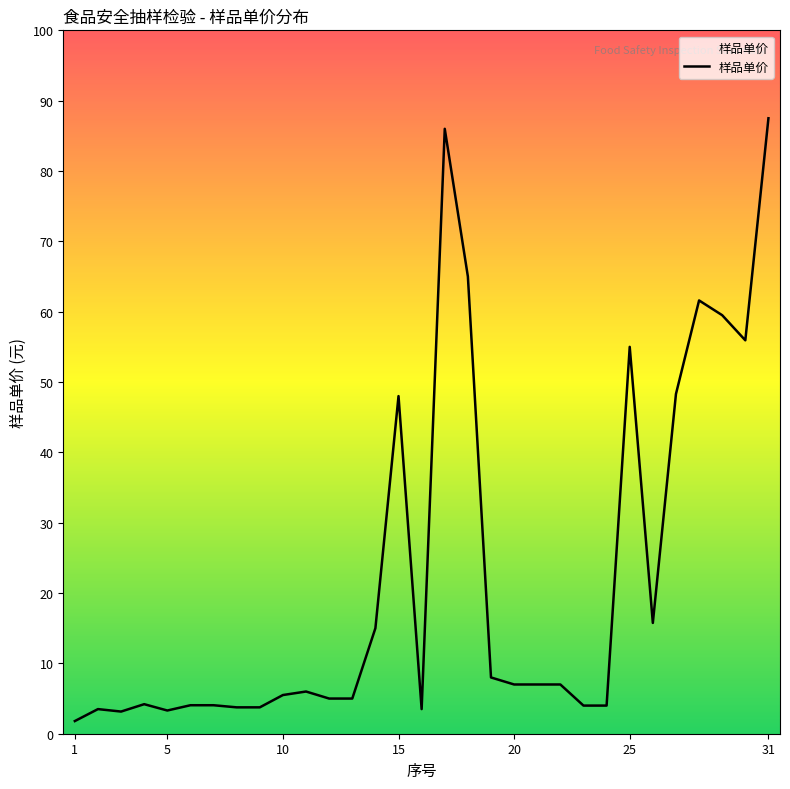

What is the maximum value shown in the chart?

87.5